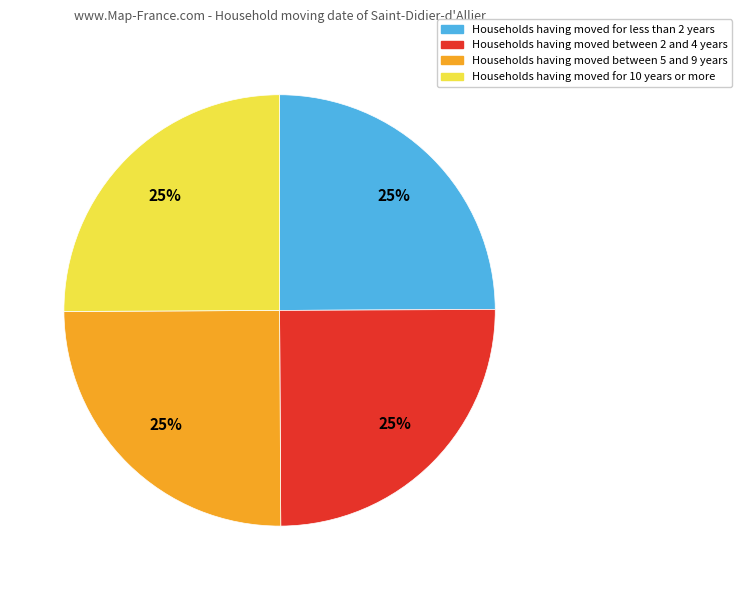

Does any single category account for the majority?

No